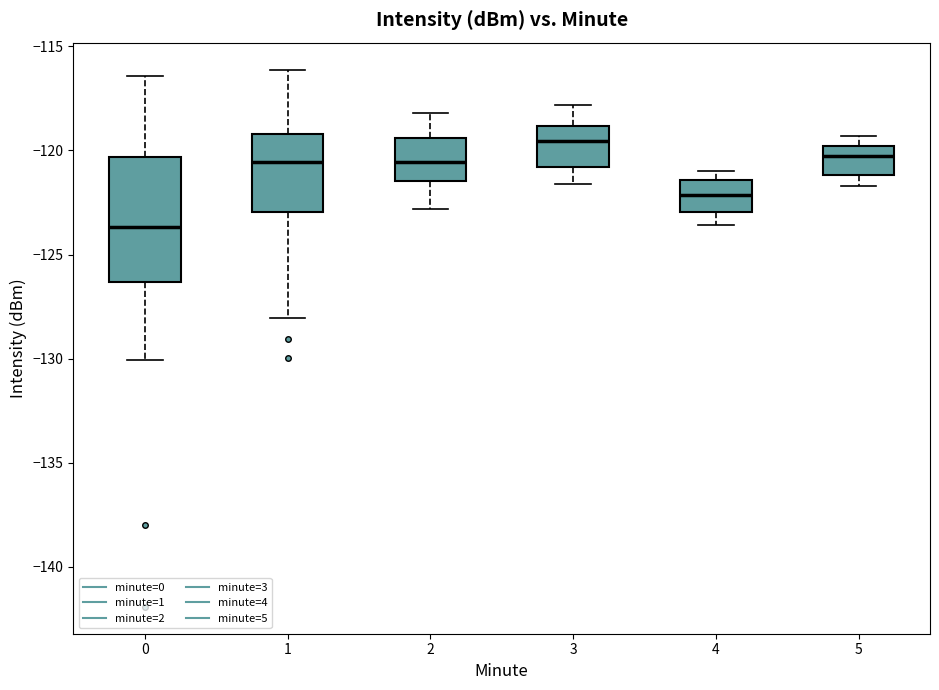

Reading left to right, read every box against the y-axis: the position of its median line, the range the box covers, and the ends of its whiskers. The values are not printed on the chart, so give them approximately, as read against the axis.

0: median -123.5, box -126.5 to -120.5, whiskers -130.0 to -116.5
1: median -120.5, box -123.0 to -119.0, whiskers -128.0 to -116.0
2: median -120.5, box -121.5 to -119.5, whiskers -123.0 to -118.0
3: median -119.5, box -121.0 to -119.0, whiskers -121.5 to -118.0
4: median -122.0, box -123.0 to -121.5, whiskers -123.5 to -121.0
5: median -120.0 (just below the box's upper edge), box -121.0 to -120.0, whiskers -121.5 to -119.5